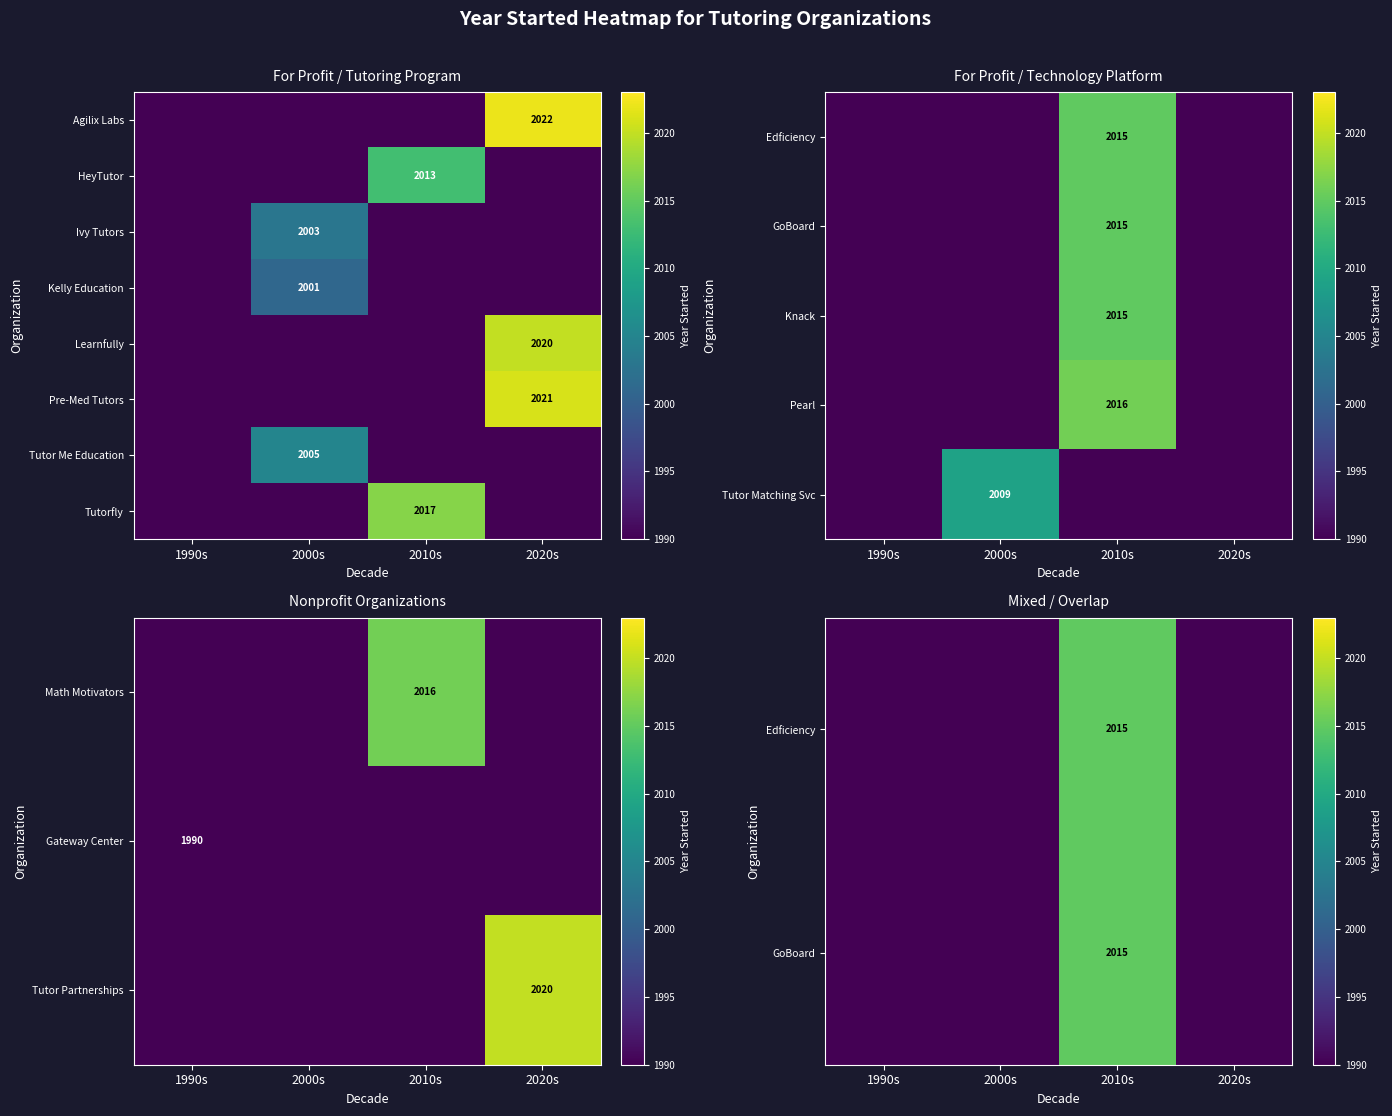

Is it true that HeyTutor equals 2013 at 2010s?

True